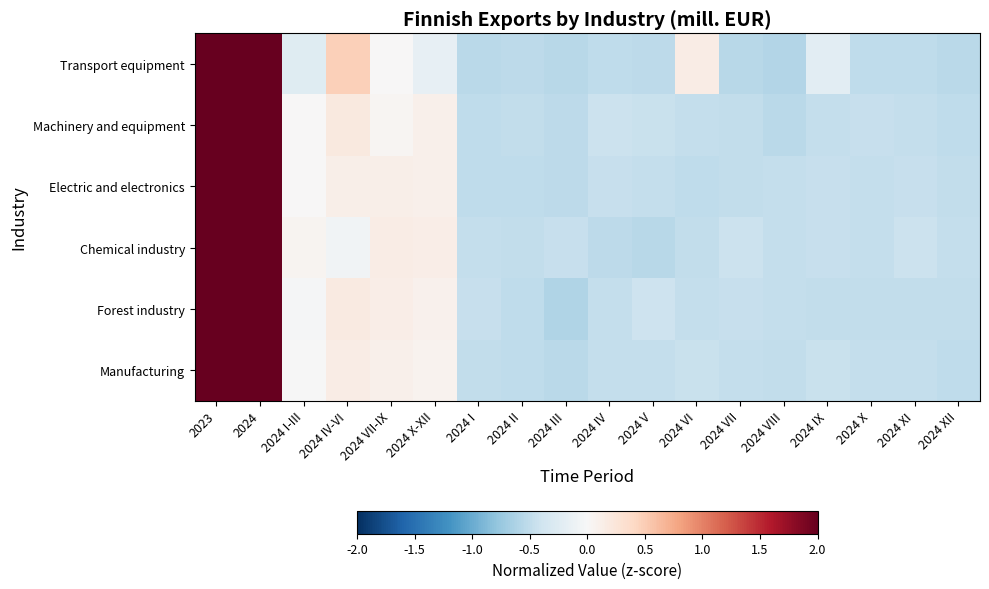

List the series in order of their peak value, highest first.

Transport equipment, Chemical industry, Manufacturing, Electric and electronics, Machinery and equipment, Forest industry